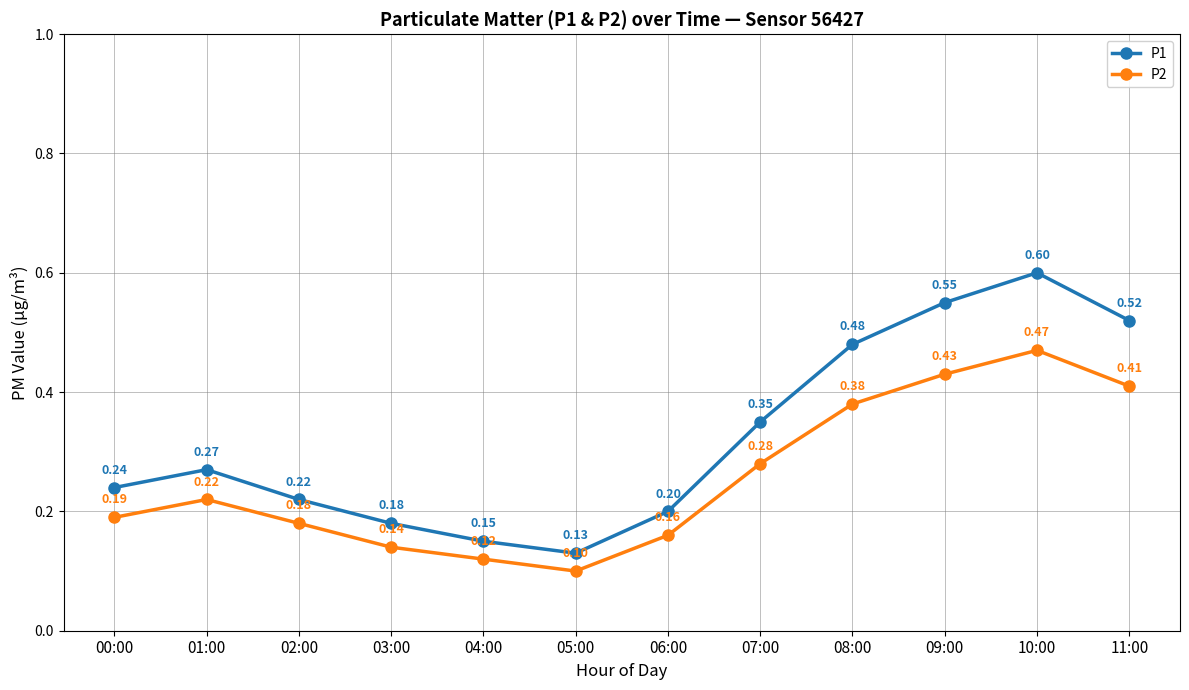

What is the sum of all P1 values?

3.9